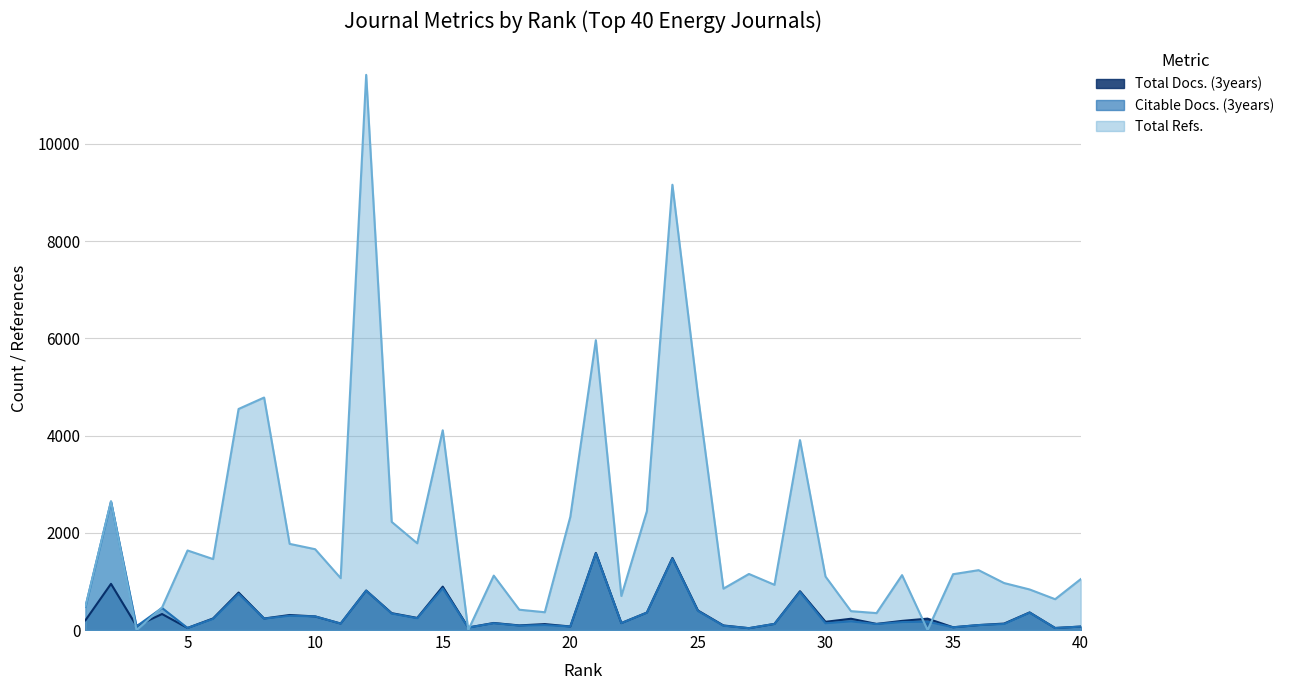

What is the value of the Total Docs. (3years) point at the 10th from the left?

280